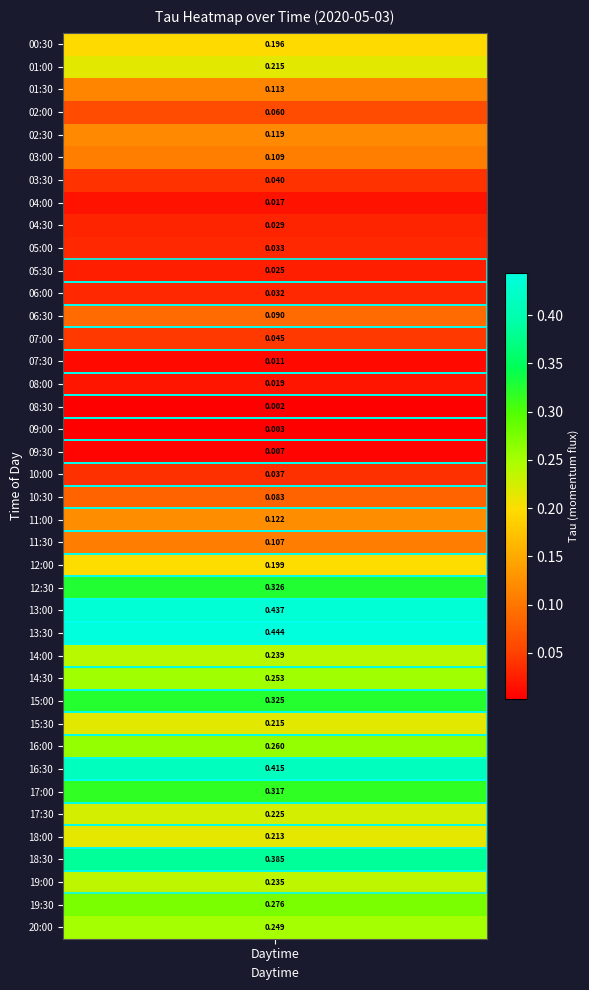

Which category has the highest value across all series?

13:30